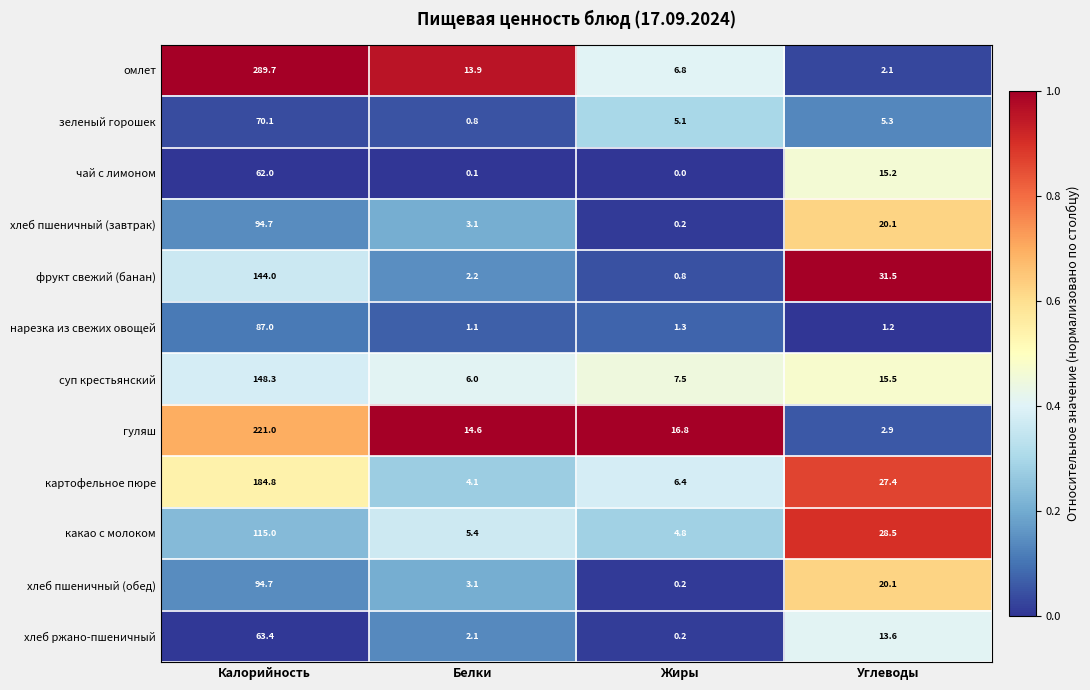

At how many categories does at least one series exceed 0?

4